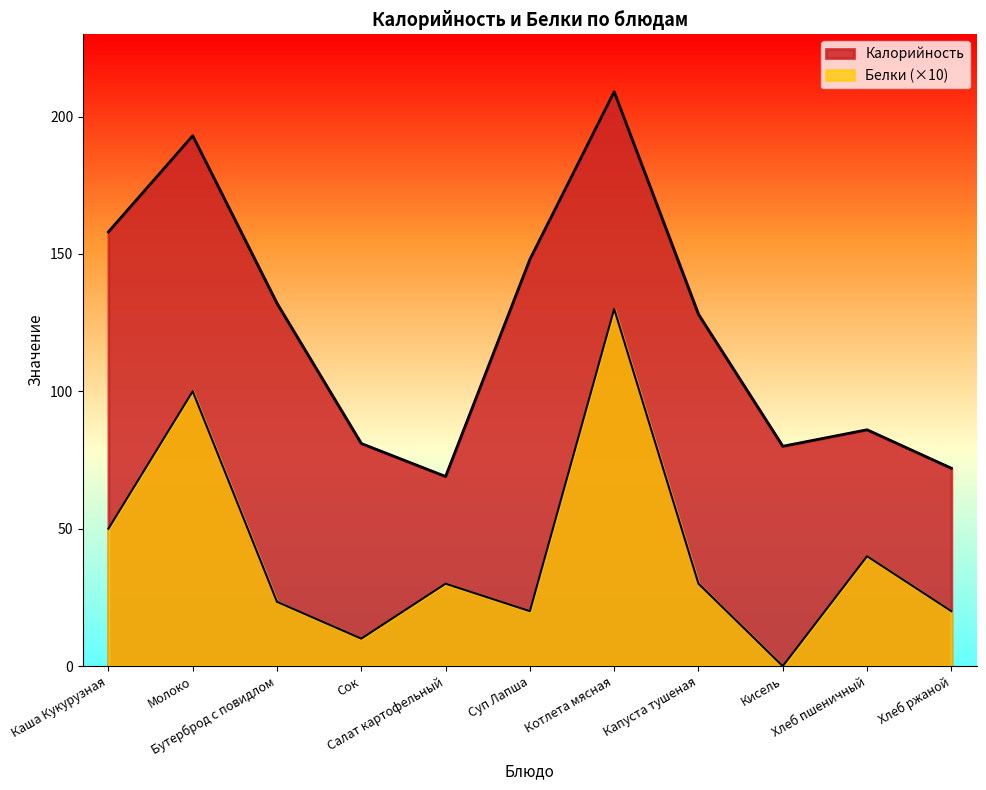

Where does the Белки series first go above 30?

Каша Кукурузная